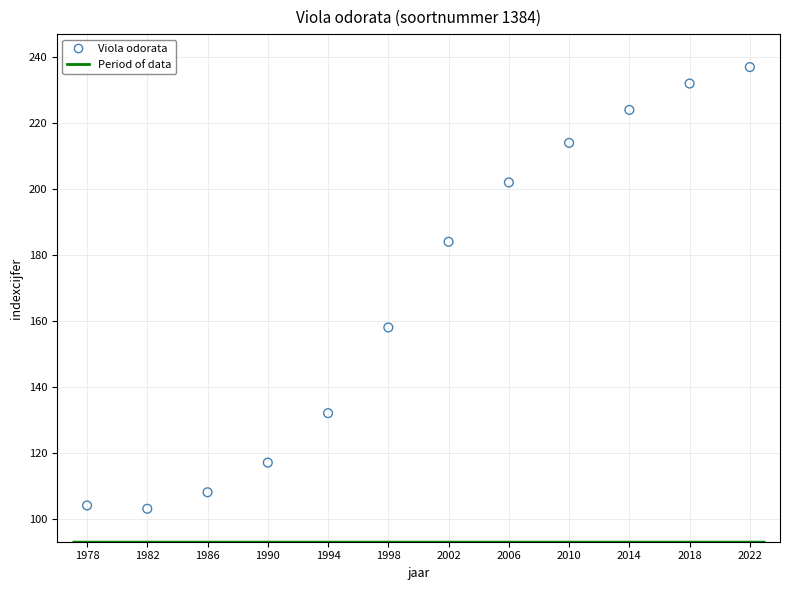

What is the average Y value?

168